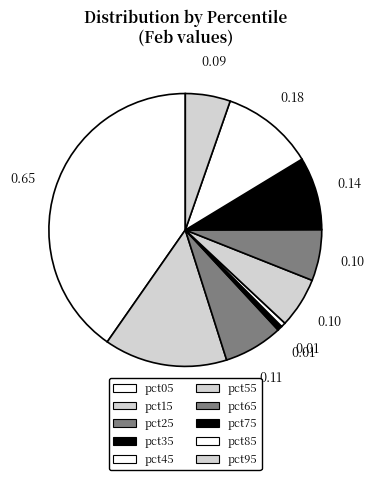

What is the largest slice in the pie chart?

pct05